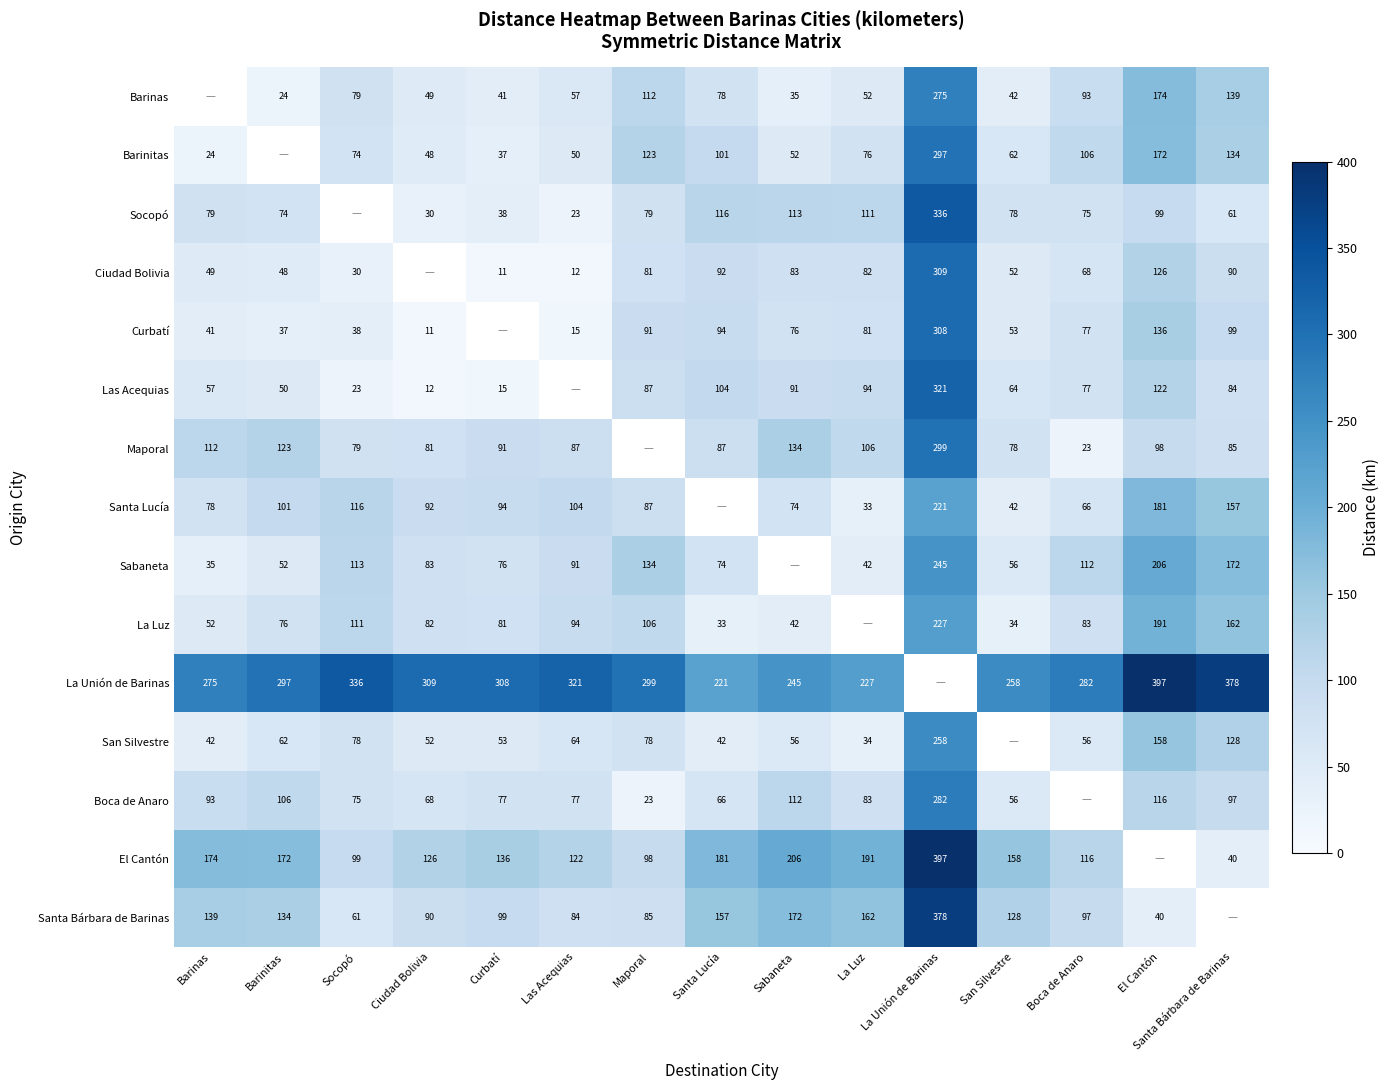

At which category is the sum across all series the highest?

La Unión de Barinas